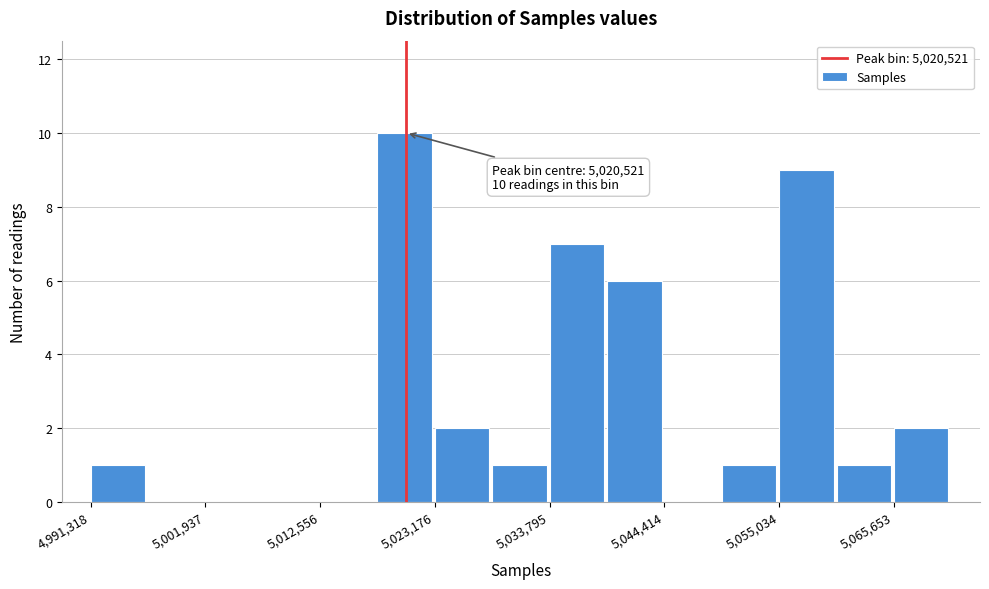

Around what value on the x-axis is the tallest bar? Give the approximate position of its centre, as read against the axis.

5020000